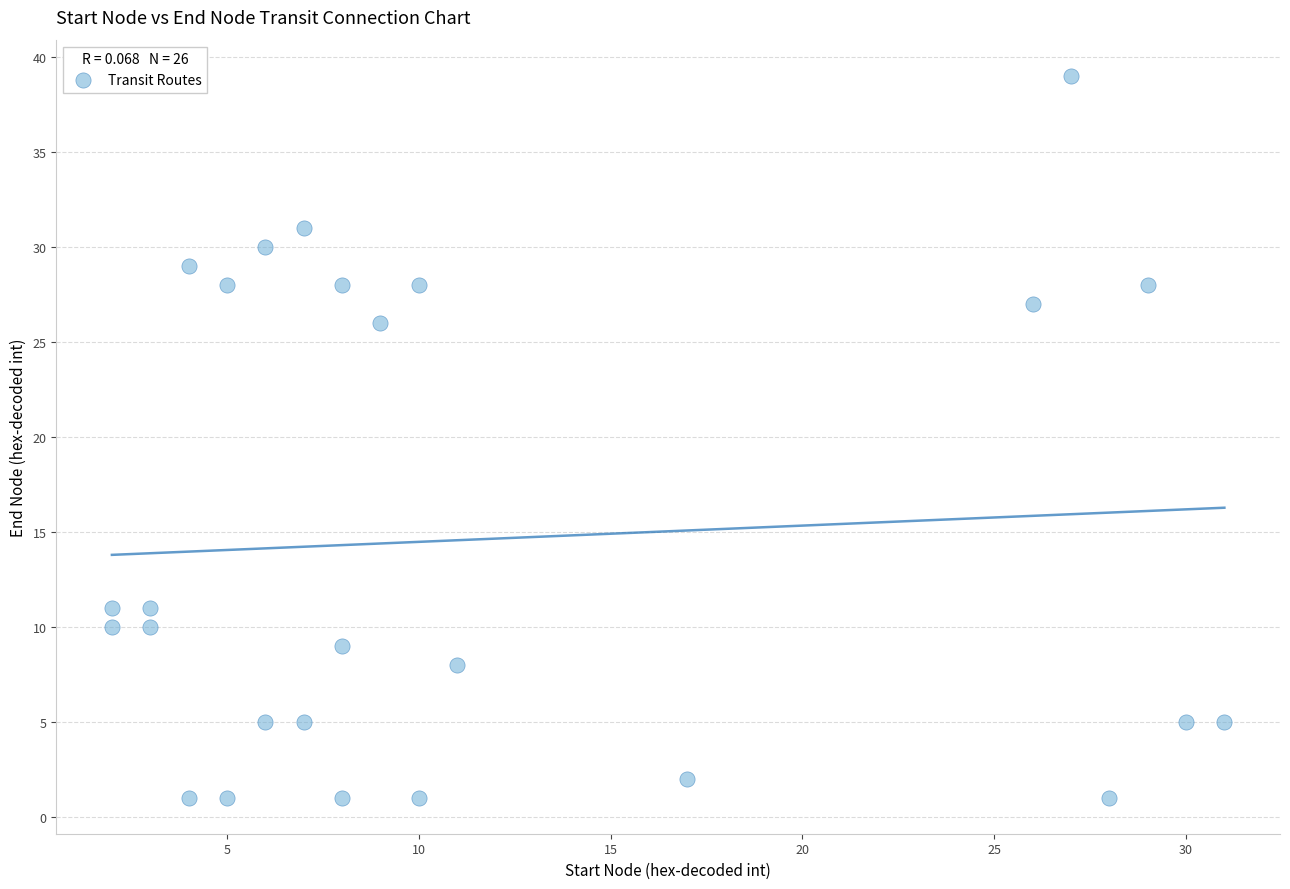

What is the range of Y values (max minus min)?

38